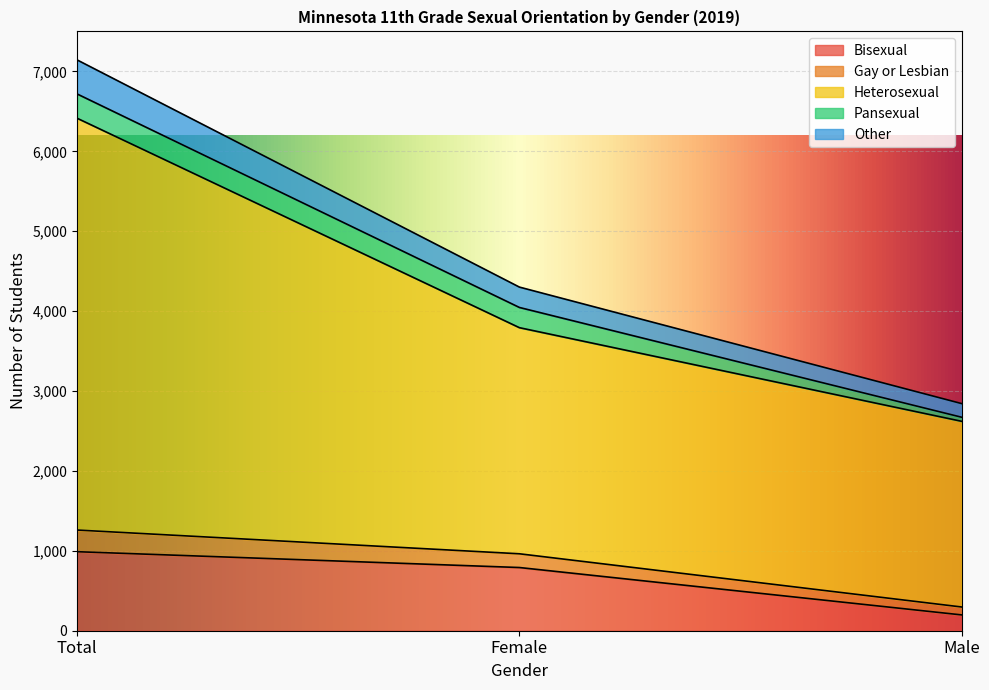

What is the lowest value of the Bisexual series?

198